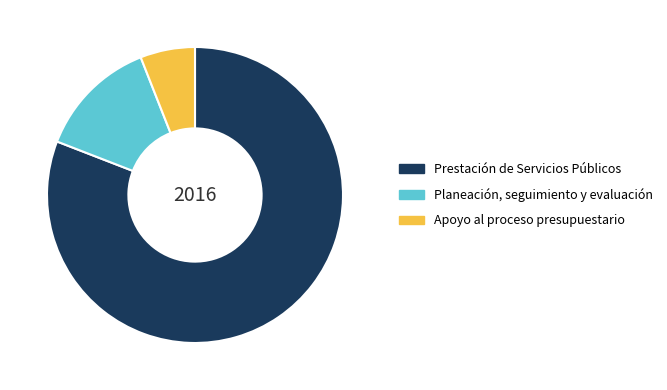

Combined, do Apoyo al proceso presupuestario and Planeación, seguimiento y evaluación account for over 50%?

No